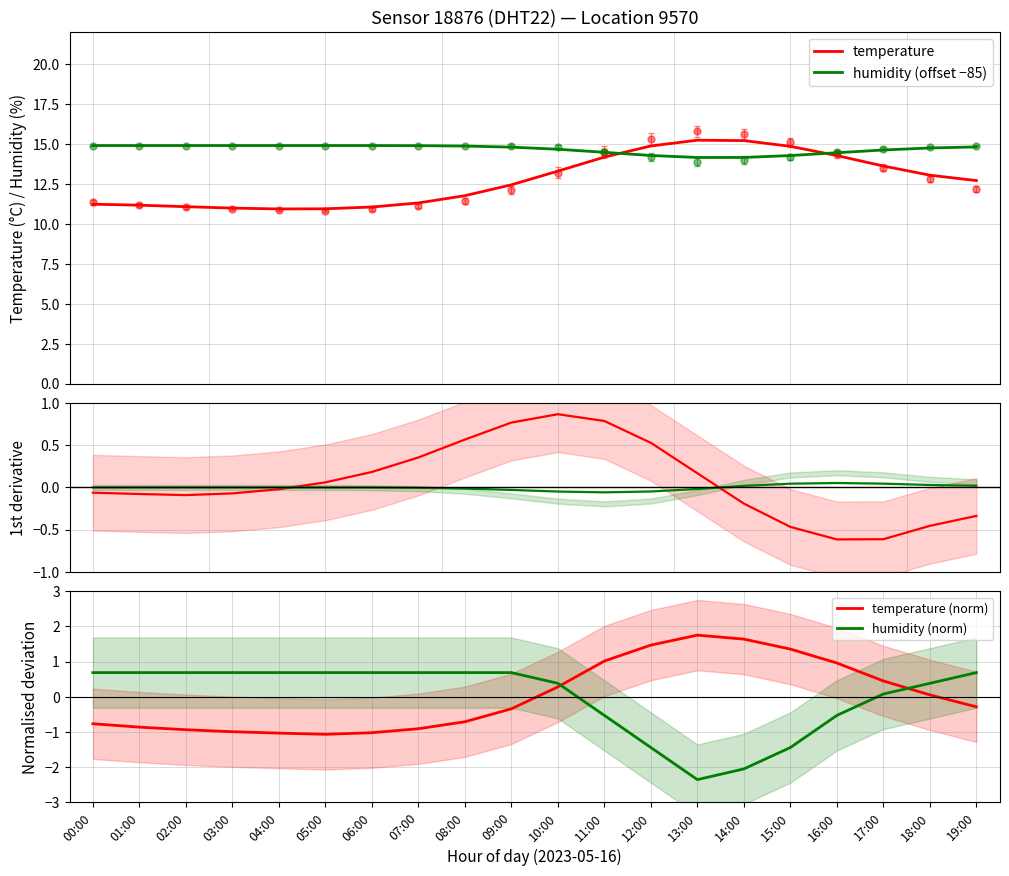

True or false: d(humidity)/dt ×0.3 and d(temperature)/dt cross at least once.

True